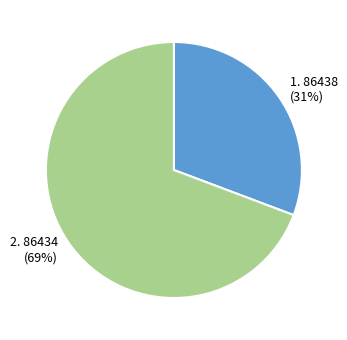

To the nearest percent, what is the average slice percentage?

50%